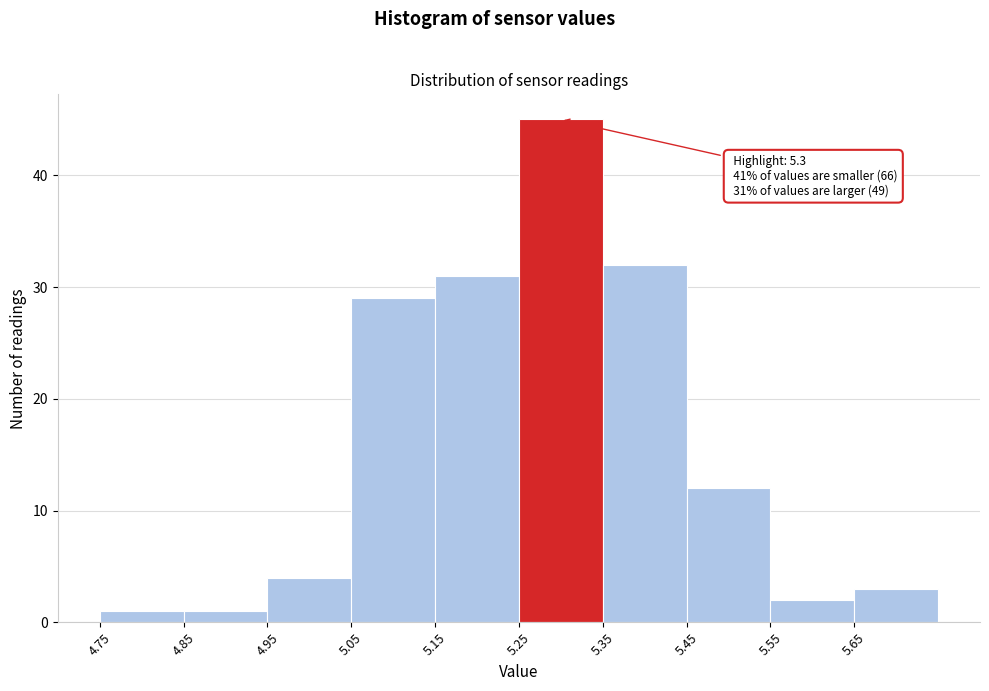

Over which range of the x-axis is the bar tallest?

5.25 to 5.35